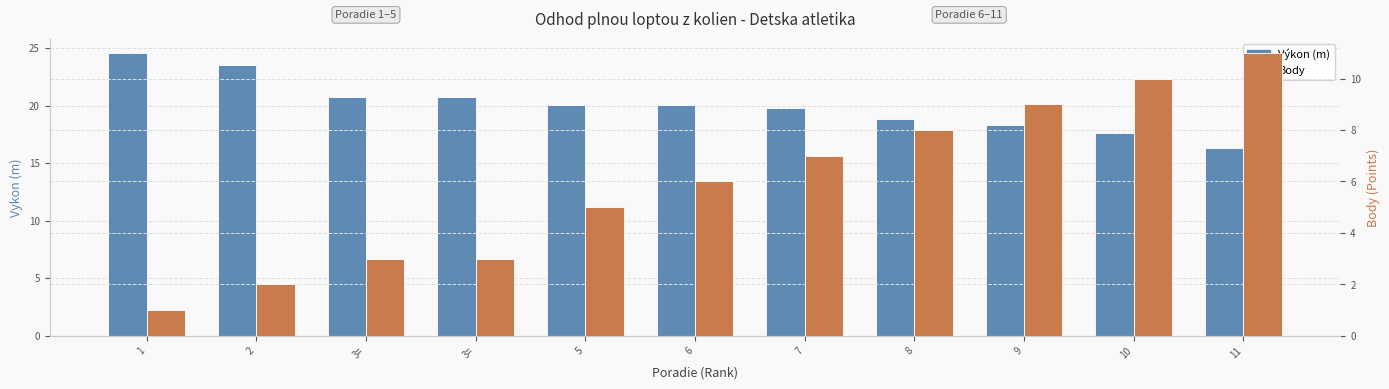

What is the label of the 2nd bar from the right?

10